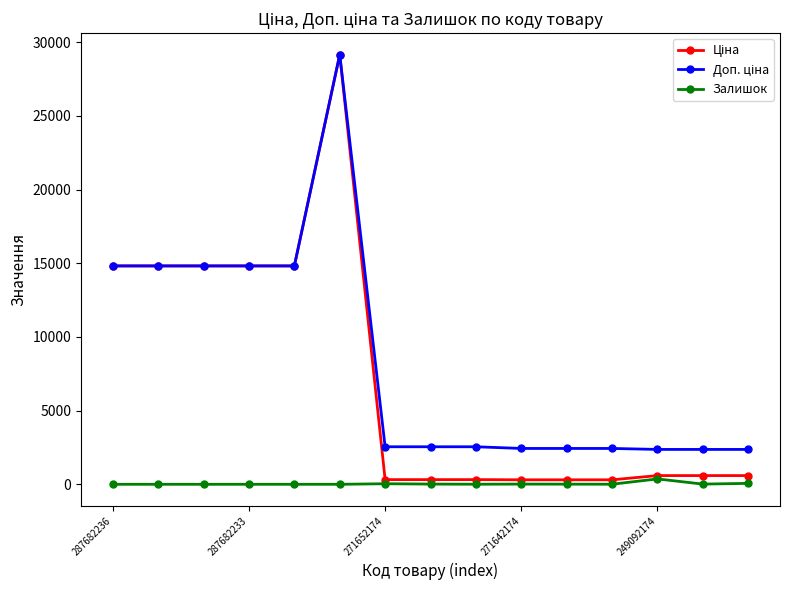

At how many categories does at least one series exceed 10444?

6